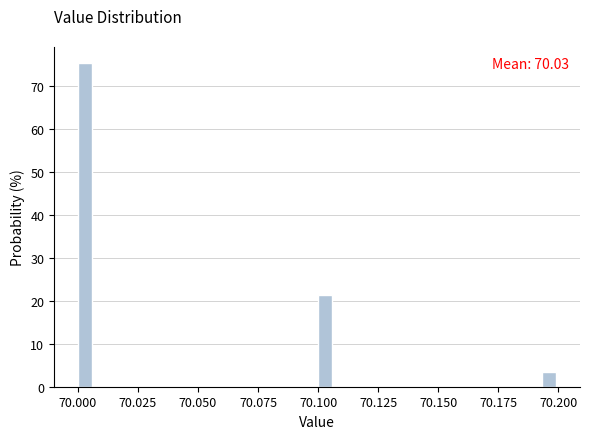

Around what value on the x-axis is the tallest bar? Give the approximate position of its centre, as read against the axis.

70.005